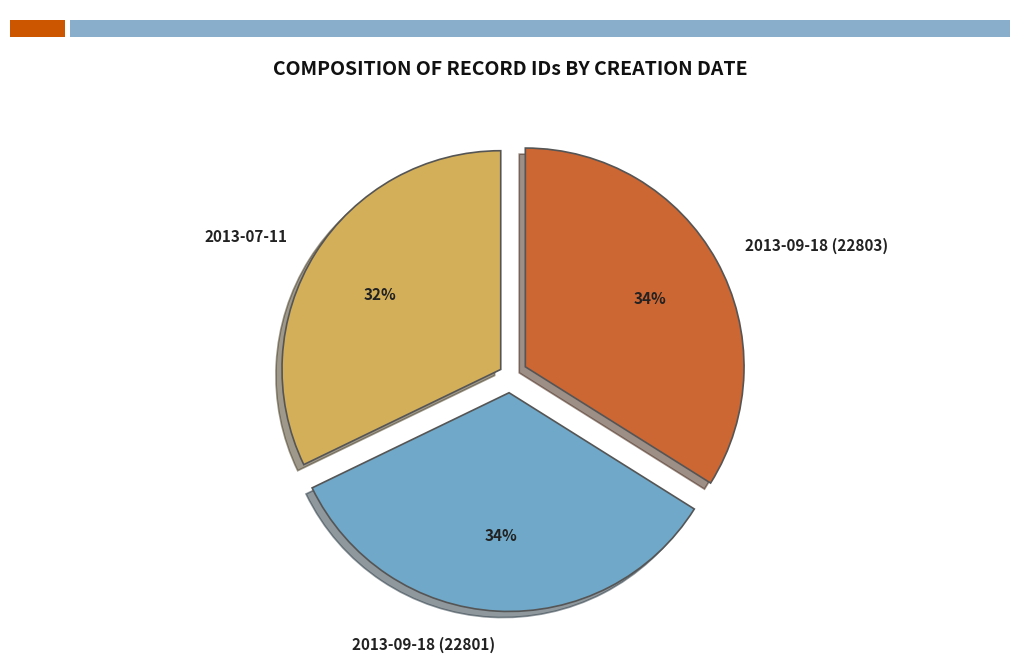

Which has a higher value, 2013-07-11 or 2013-09-18 (22801)?

2013-09-18 (22801)